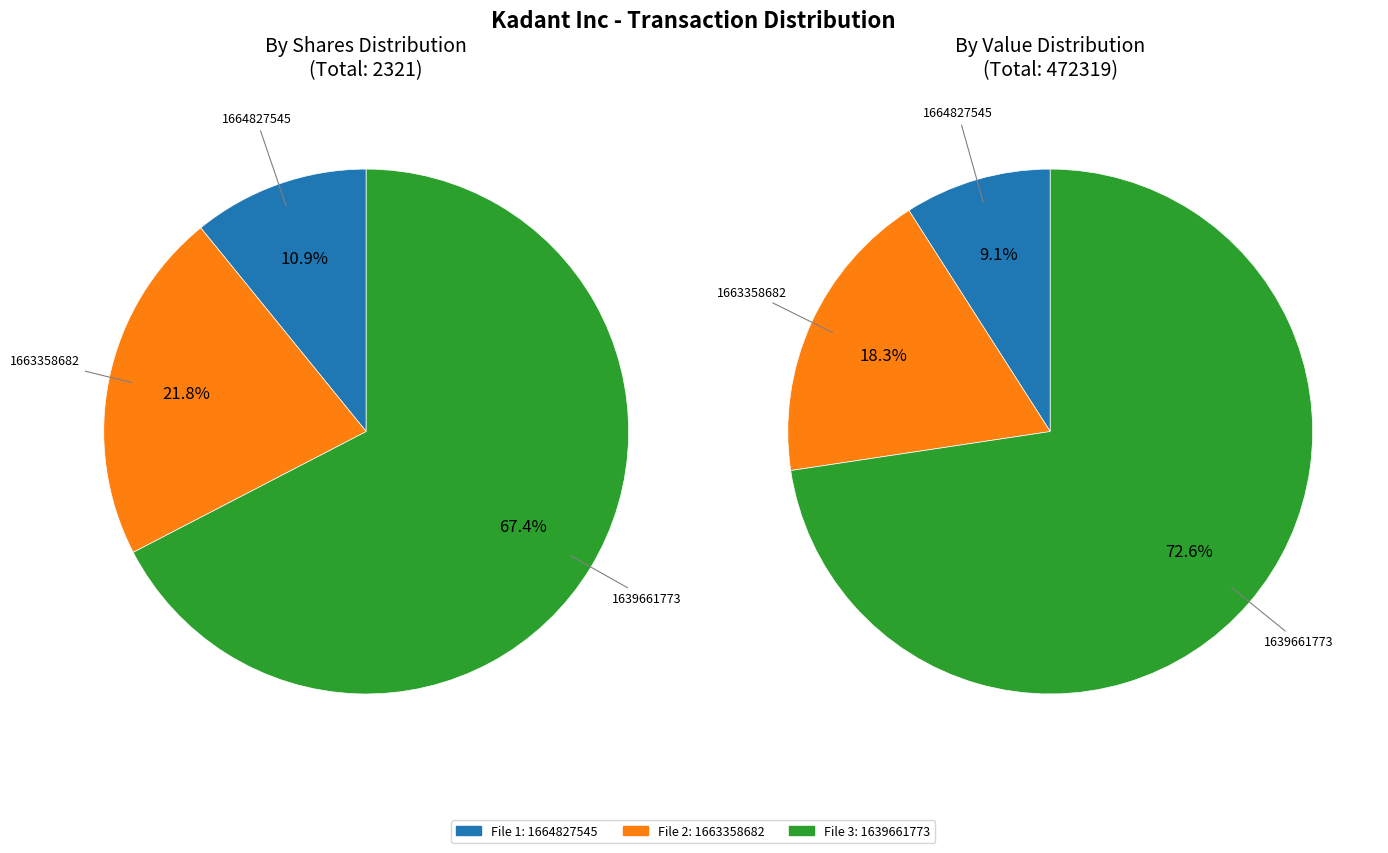

True or false: wf-form4_166482754589281.xml accounts for 21% of the total.

False